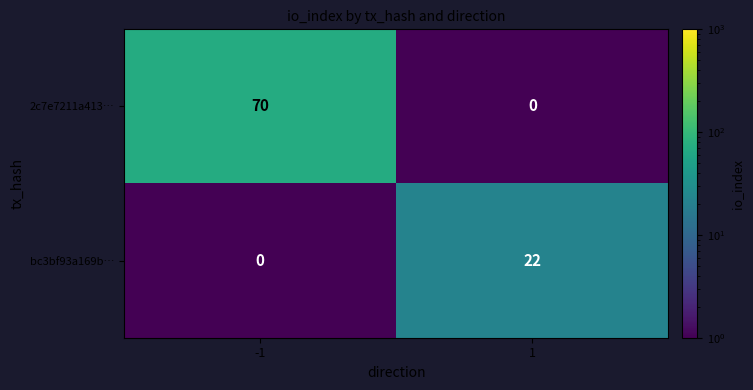

At which category does the chart reach its peak across all series?

-1